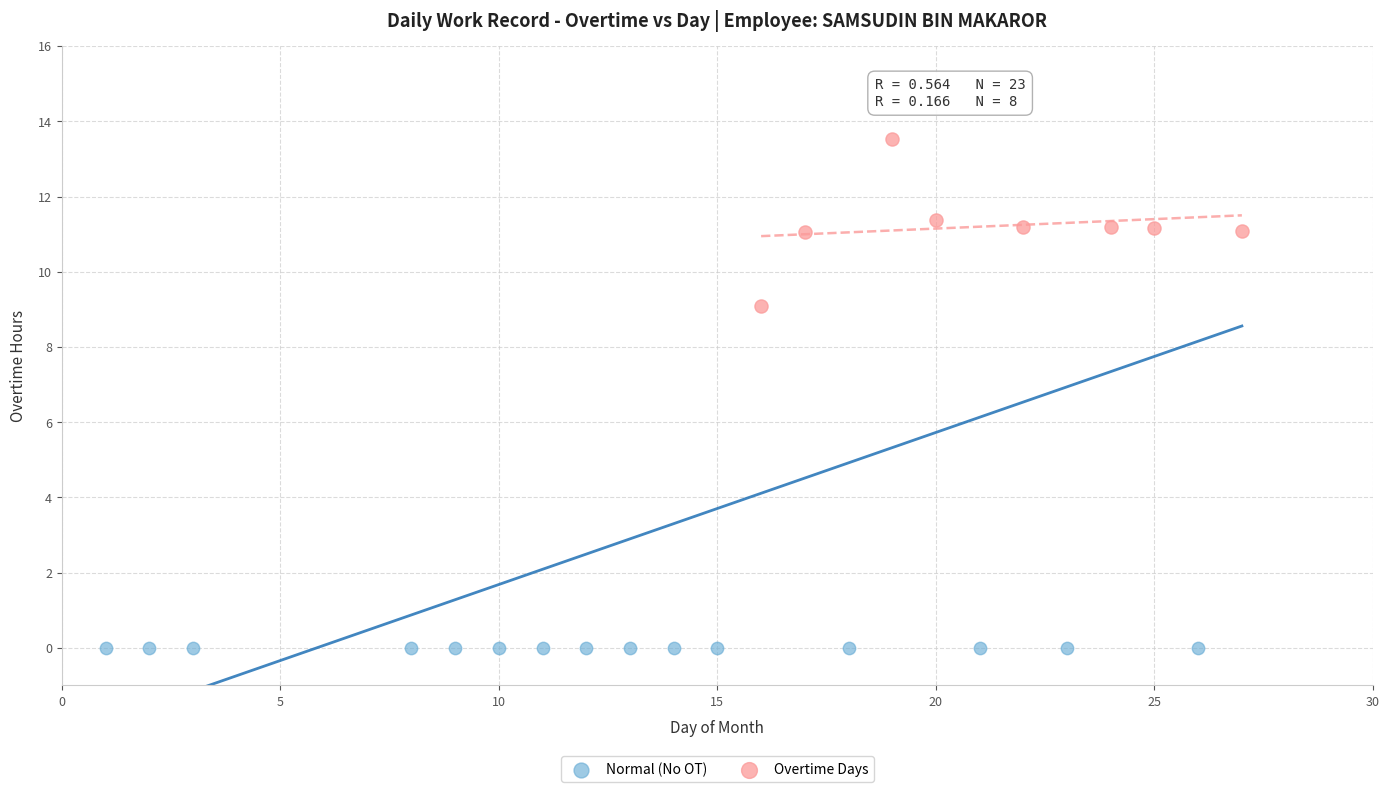

Which series reaches the maximum Y coordinate?

Overtime Days